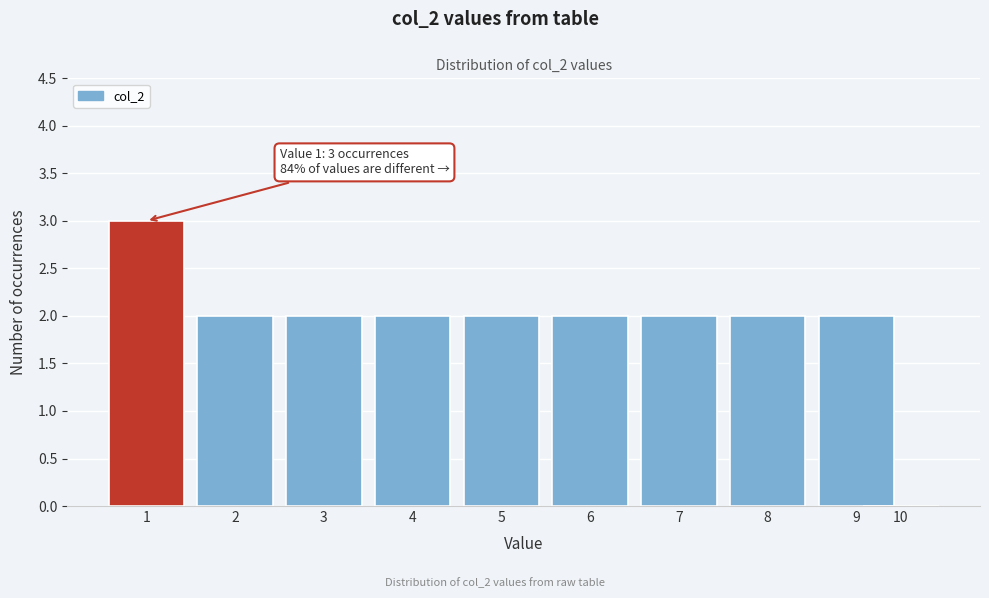

Reading left to right, extract all data points from this chart.

1=3	2=2	3=2	4=2	5=2	6=2	7=2	8=2	9=2	10=0